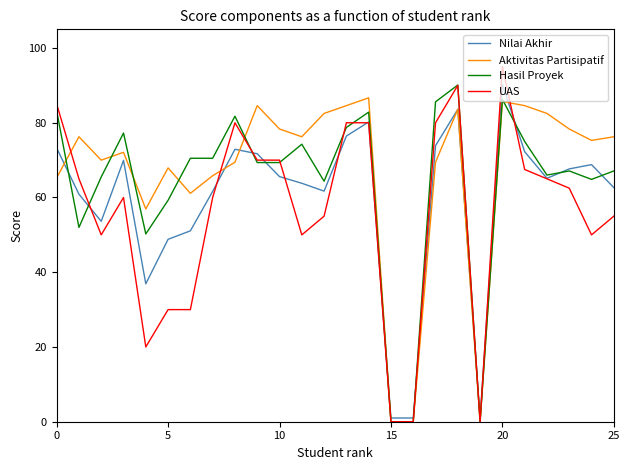

Rank the series by their average value, from highest to lowest.

Aktivitas Partisipatif, Hasil Proyek, Nilai Akhir, UAS